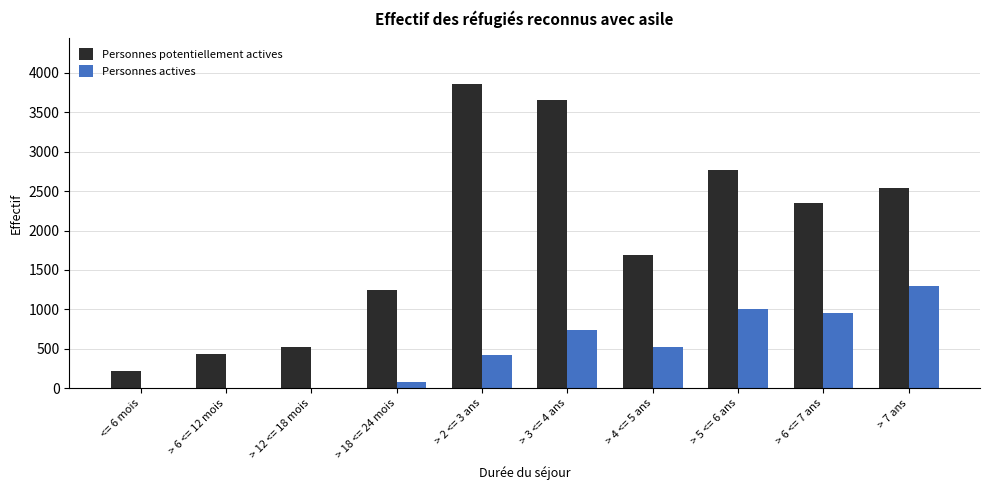

The value of Personnes actives at > 7 ans is 1296. True or false?

True